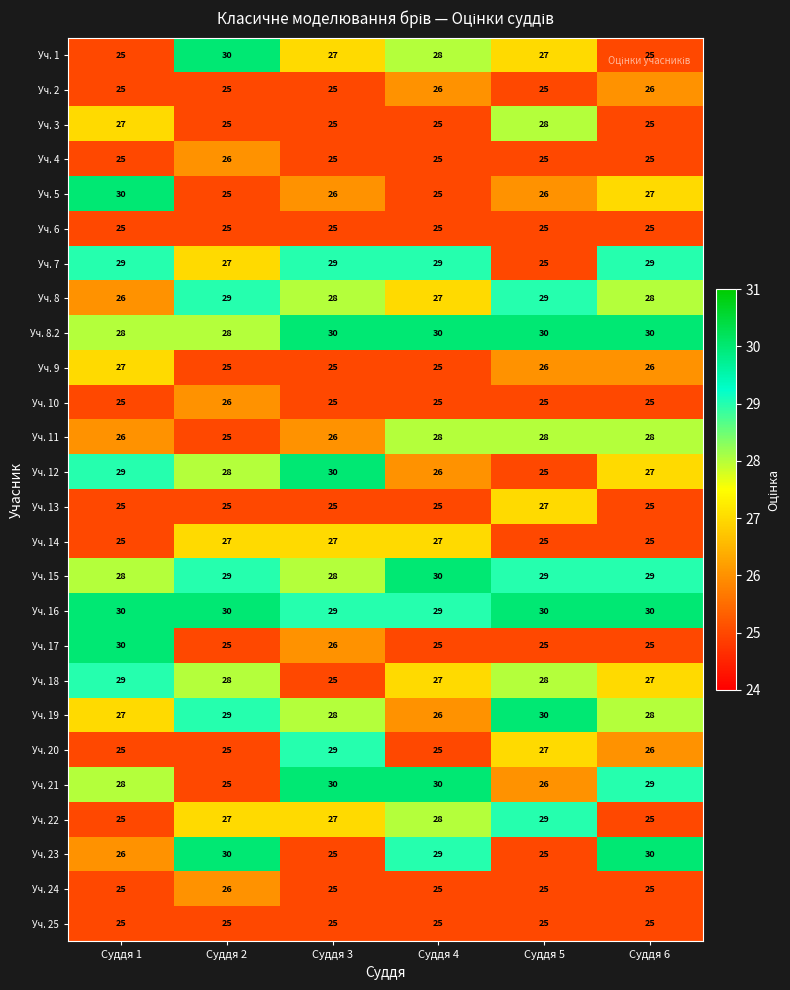

What is the greatest value displayed?

30